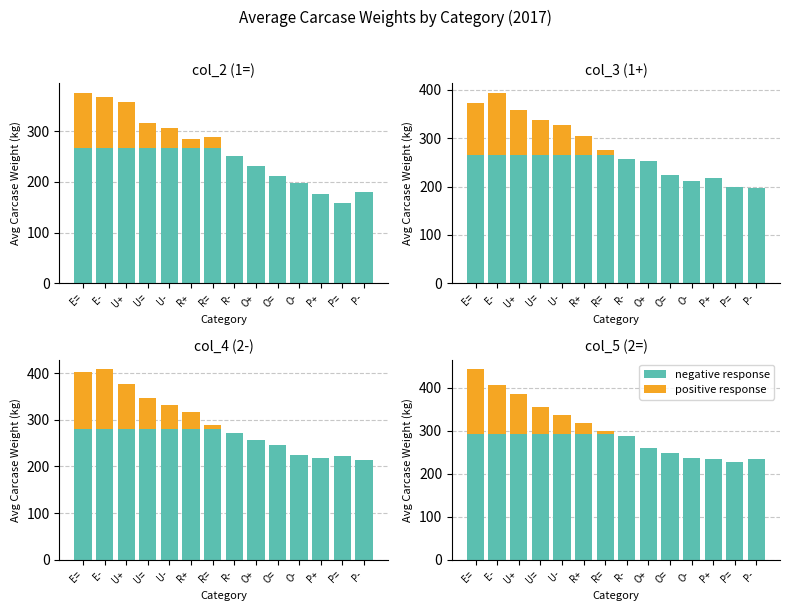

Does the chart contain any negative values?

No